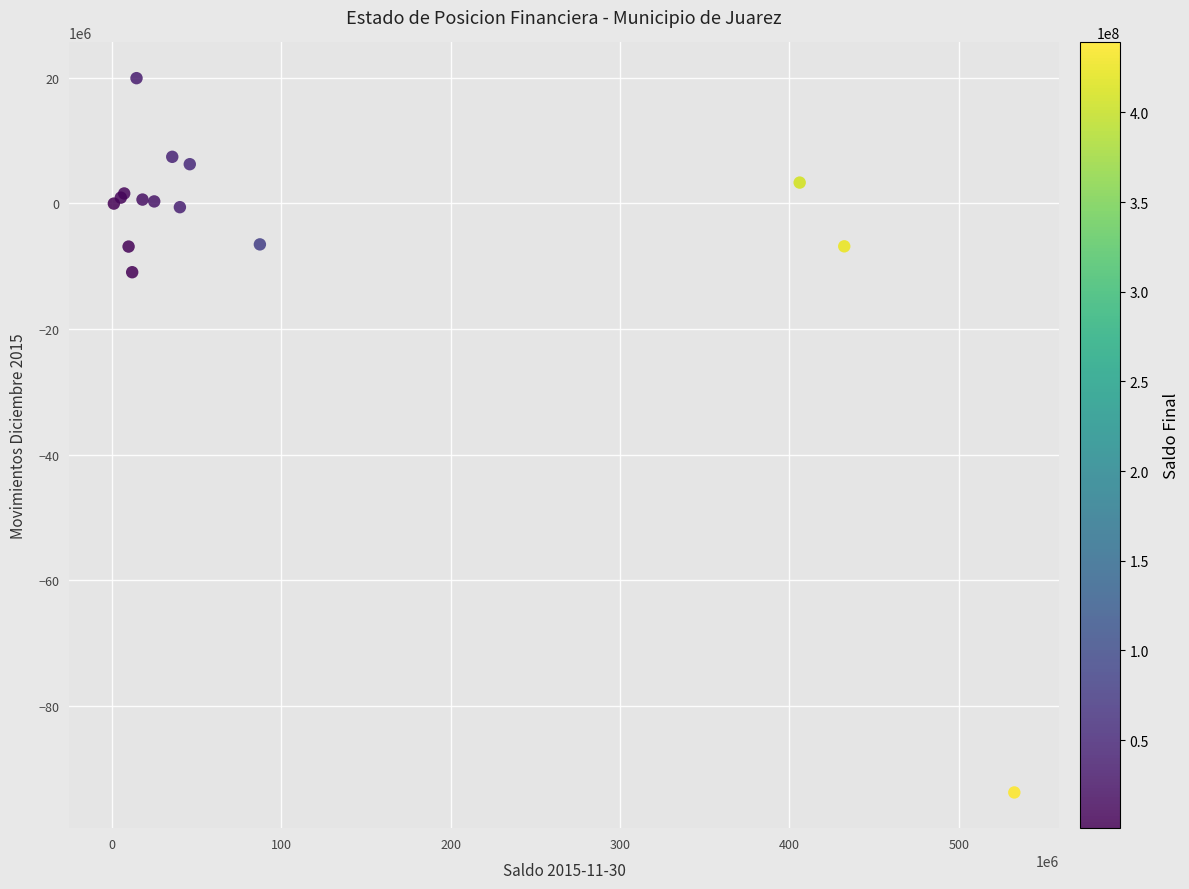

What Y value in the scatter plot is closest to -36906852?

-10941684.2